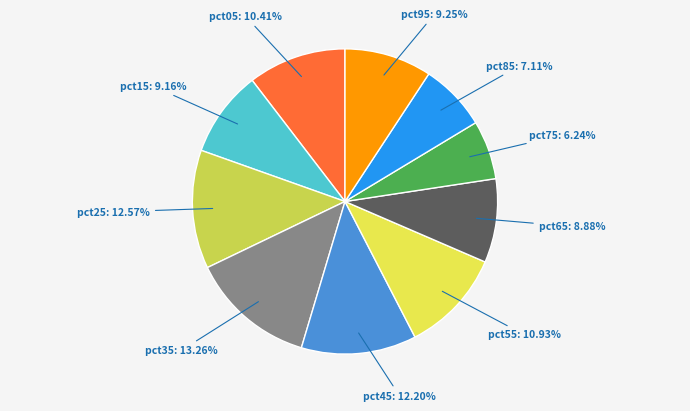

Is there any slice that represents more than half of the pie?

No